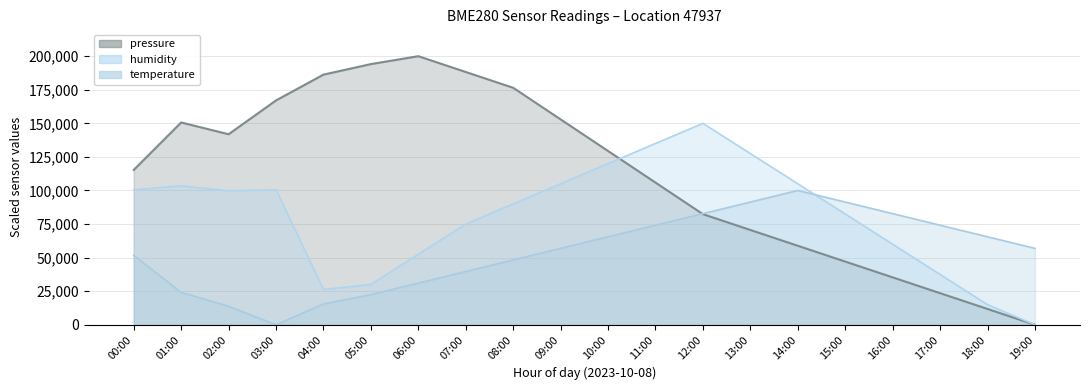

Which series changed the most between 03:00 and 05:00?

humidity